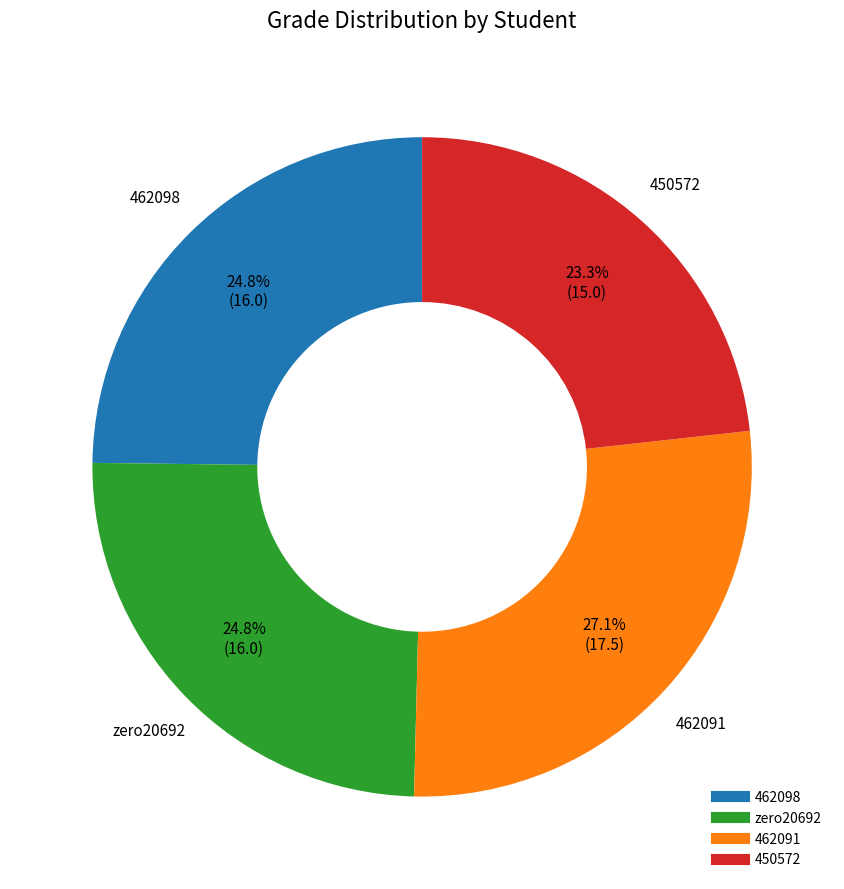

What percentage do 462098 and zero20692 together represent?

49.6%